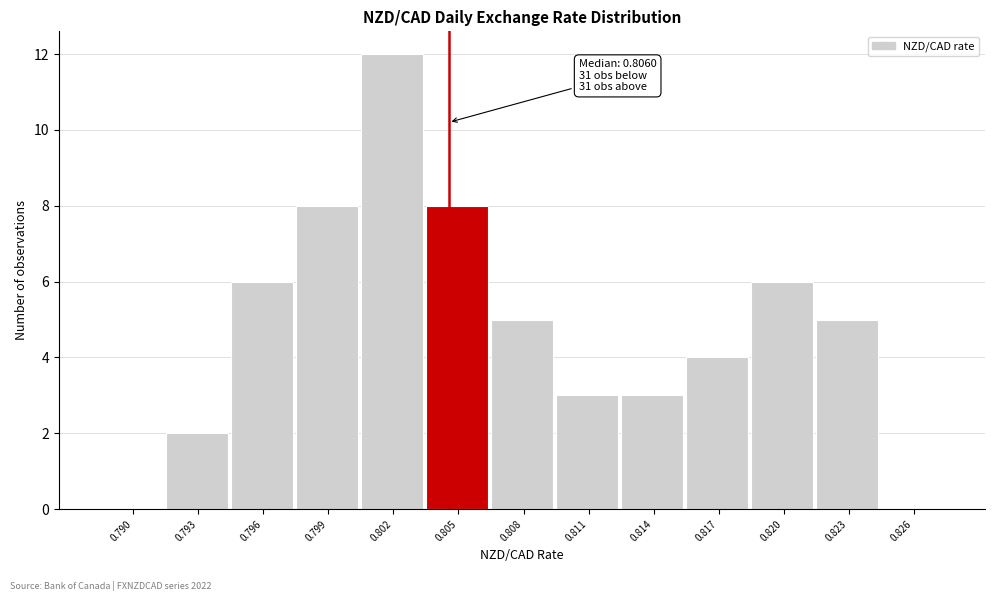

Reading left to right, list all the values displayed in this chart.

0.790=0	0.793=2	0.796=6	0.799=8	0.802=12	0.805=8	0.808=5	0.811=3	0.814=3	0.817=4	0.820=6	0.823=5	0.826=0